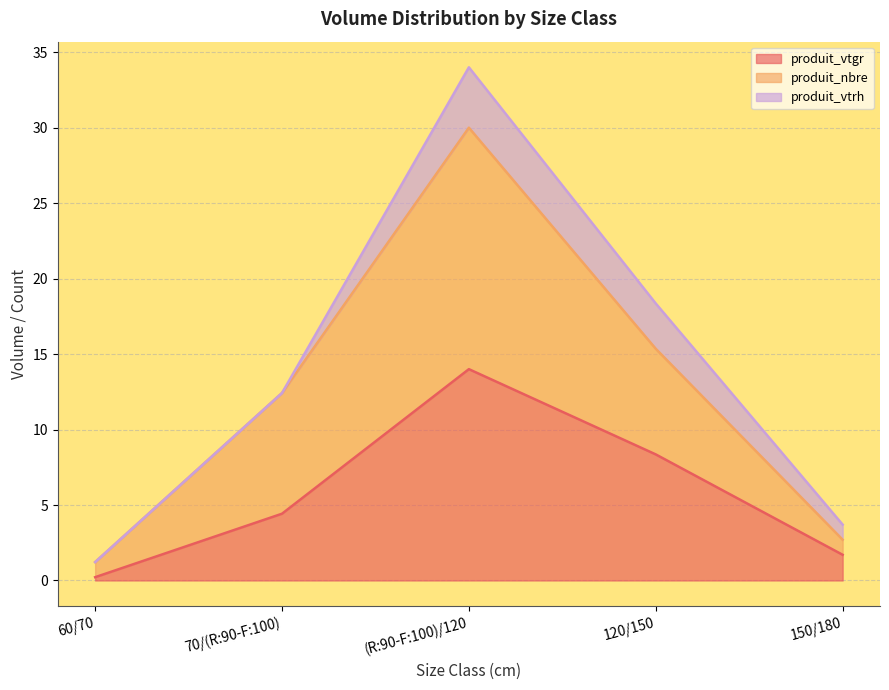

True or false: produit_nbre and produit_vtgr intersect in this chart.

False